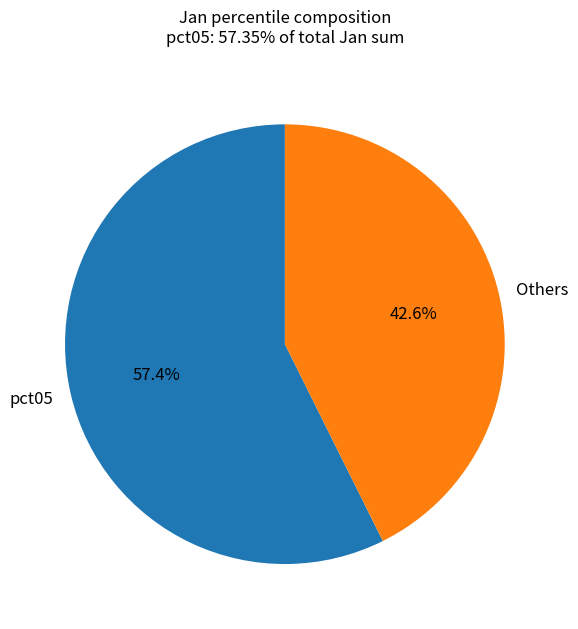

Is Others the majority of the pie?

No